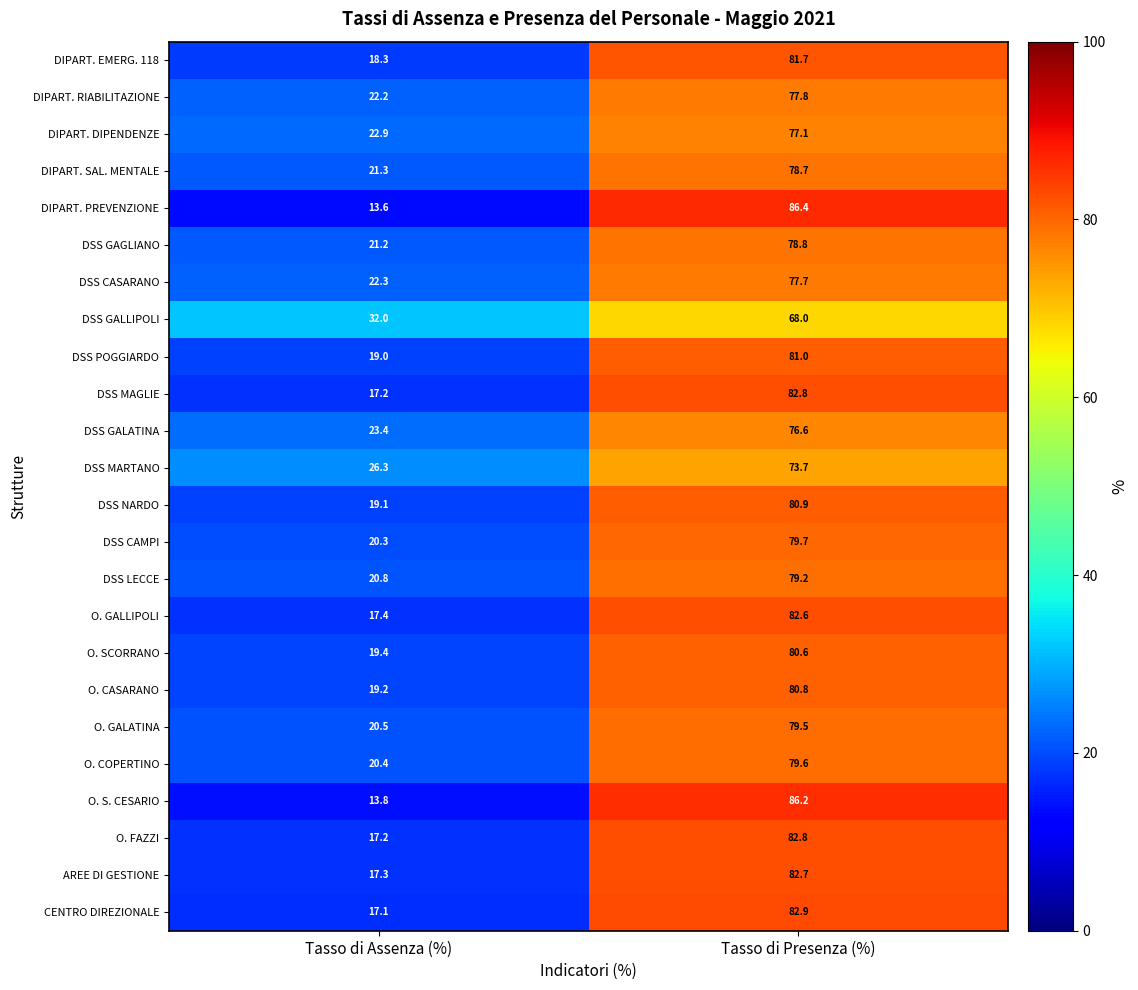

Which series has the widest spread of values?

DIPART. PREVENZIONE